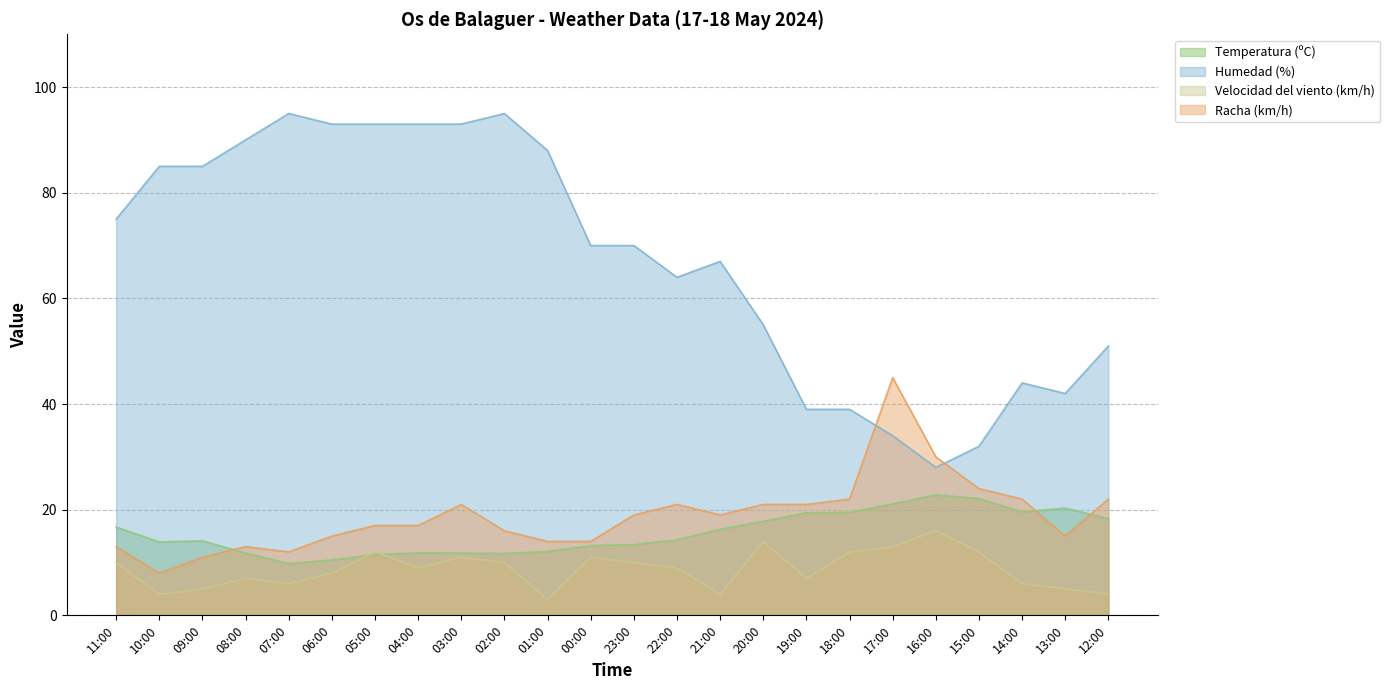

In Racha (km/h), how many points are higher than both neighbors (excluding endpoints)?

4